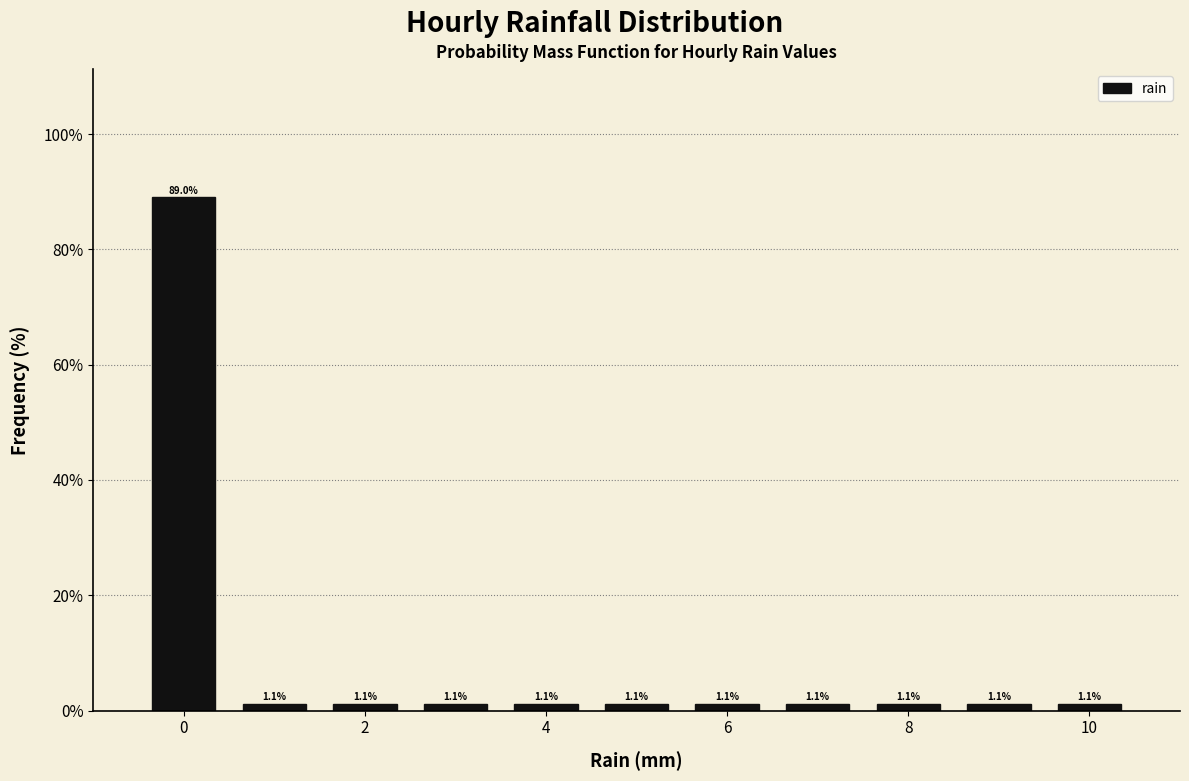

Which range on the x-axis has the tallest bar?

-0.5 to 0.5